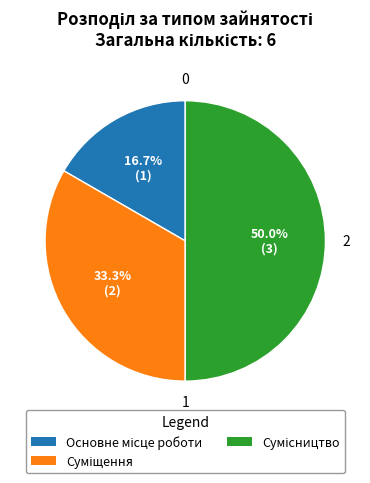

Which category has the smallest portion of the pie?

Основне місце роботи